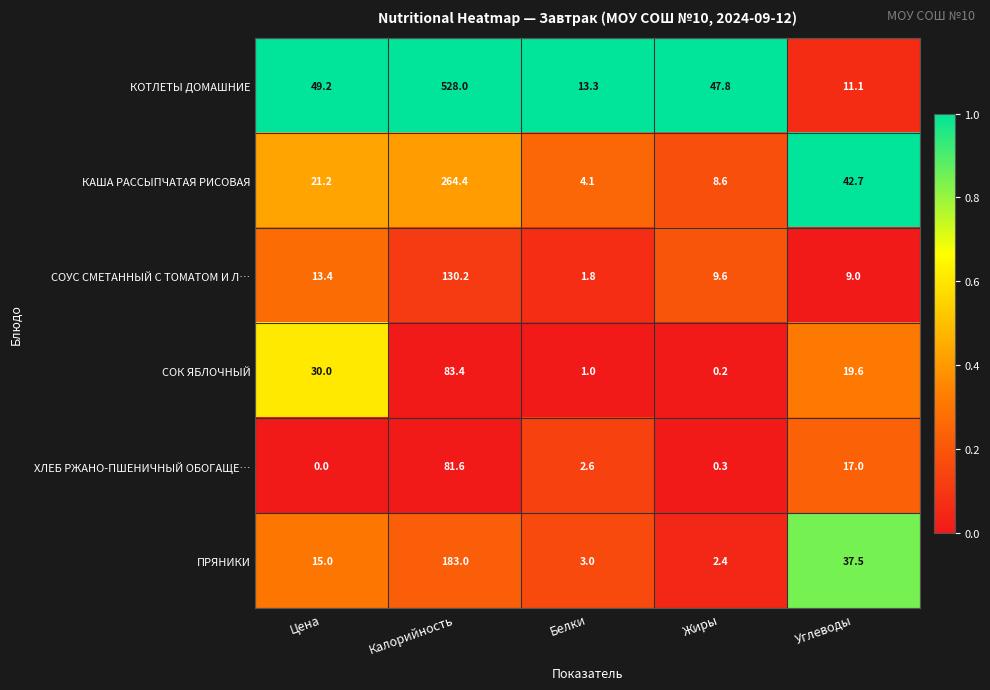

At which category is the sum across all series the highest?

Калорийность